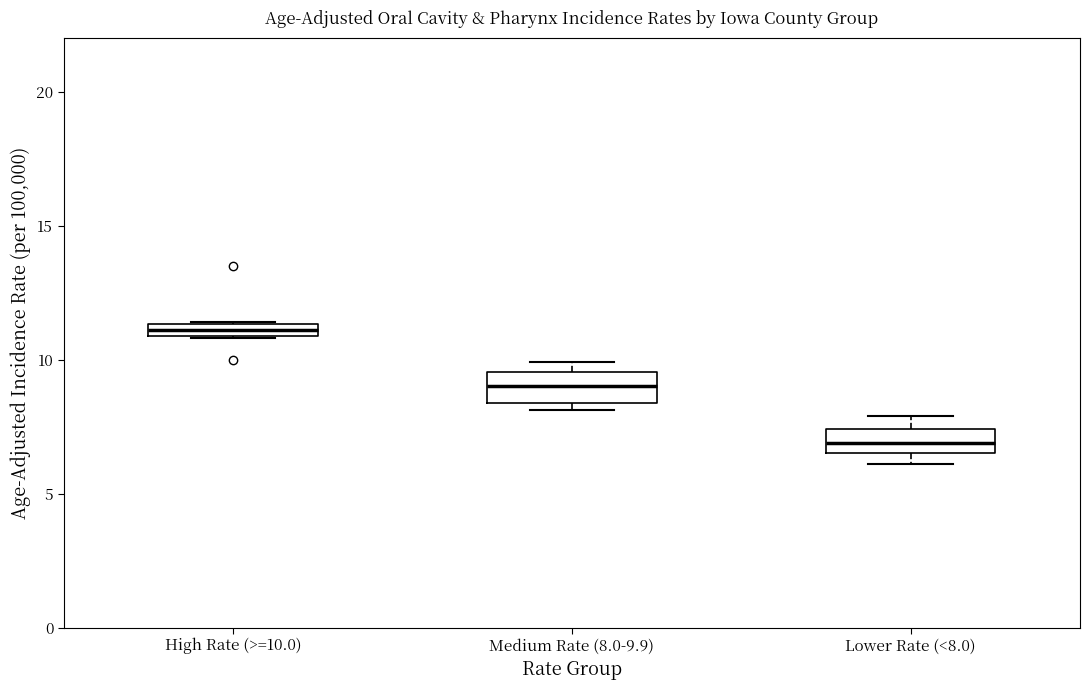

Which box's median line is the lowest?

Lower Rate (<8.0)